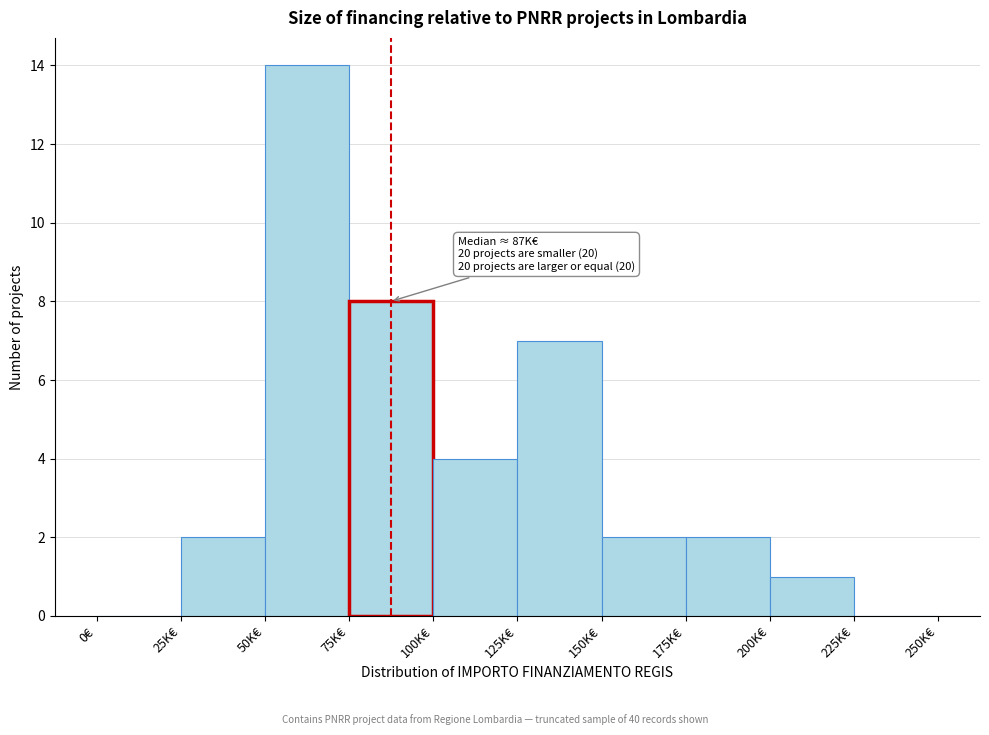

Reading left to right, transcribe all the data shown in this chart.

0€=0	25K€=2	50K€=14	75K€=8	100K€=4	125K€=7	150K€=2	175K€=2	200K€=1	225K€=0